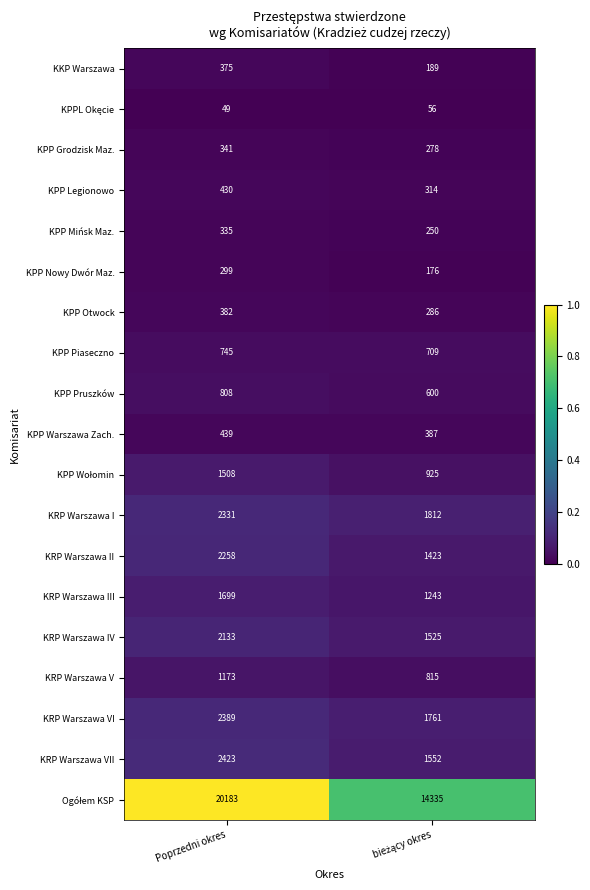

Which category has the highest value in the KPP Pruszków series?

Poprzedni okres